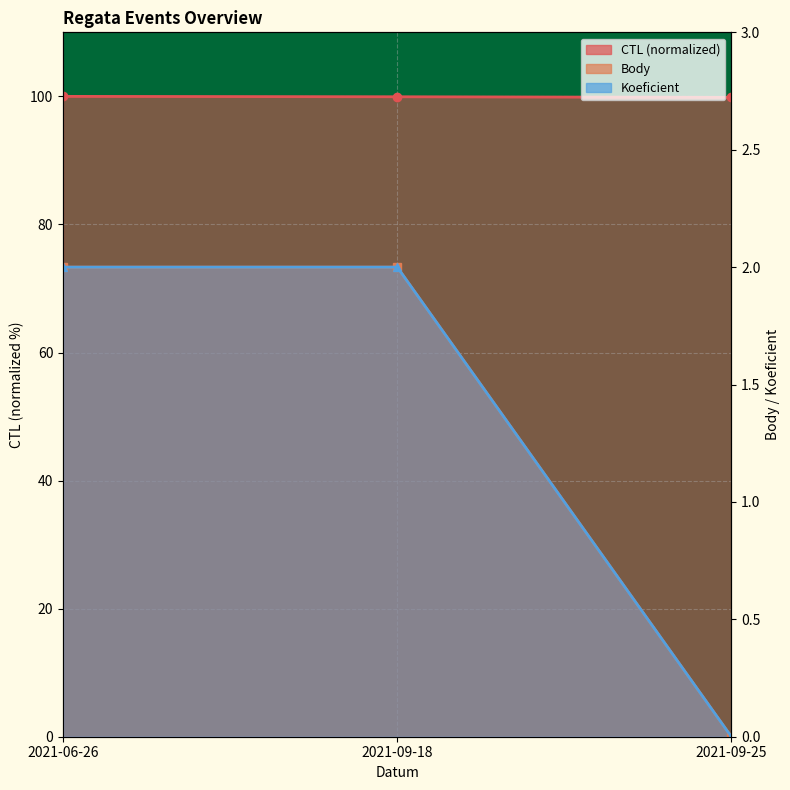

Rank the series at 2021-06-26 from lowest to highest value.

Body, Koeficient, CTL